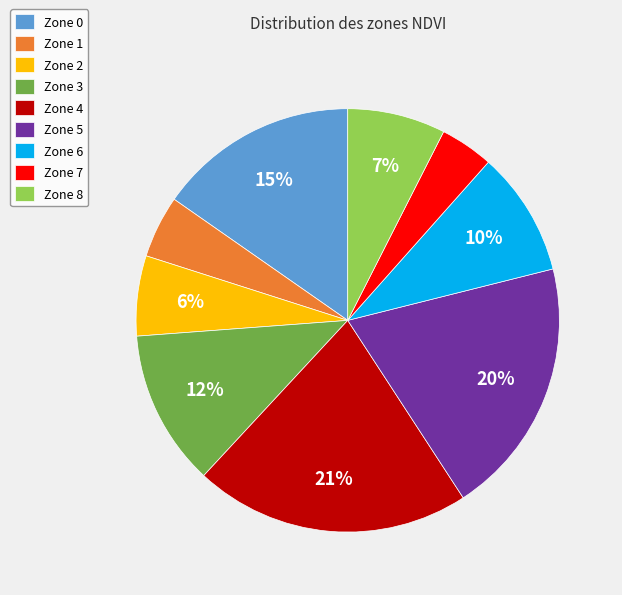

What percentage is the Zone 4 slice, to the nearest percent?

21%